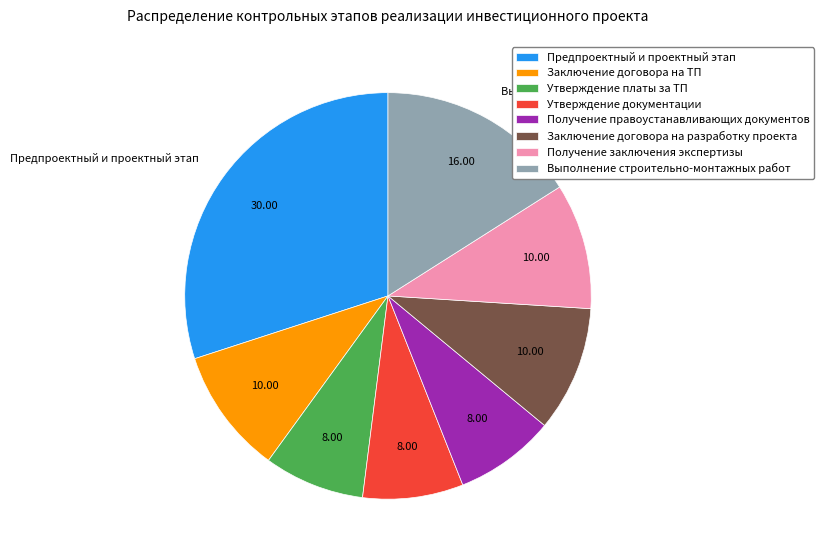

Is Получение правоустанавливающих документов the majority of the pie?

No